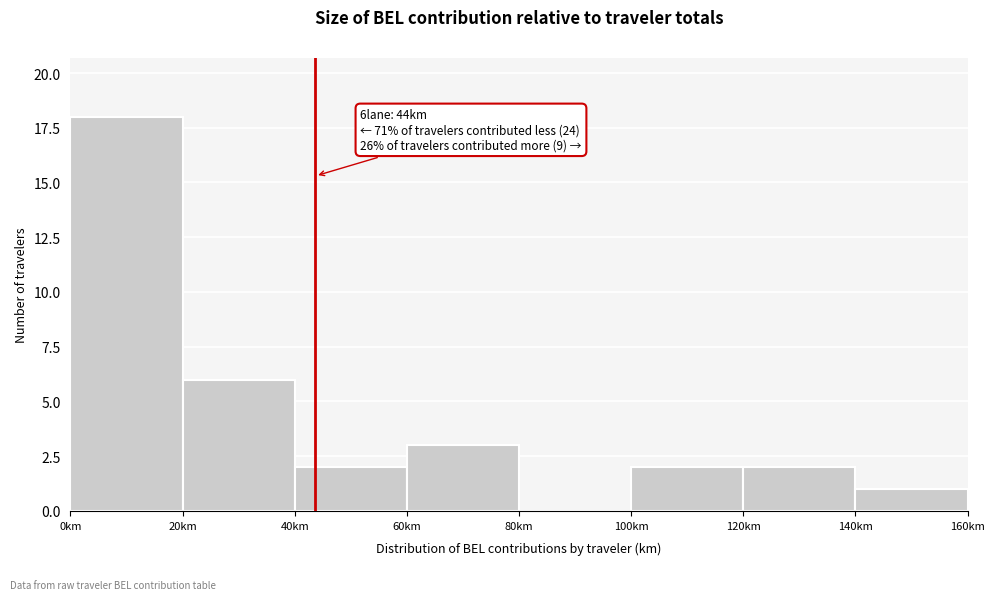

Which range on the x-axis has the tallest bar?

0 to 20